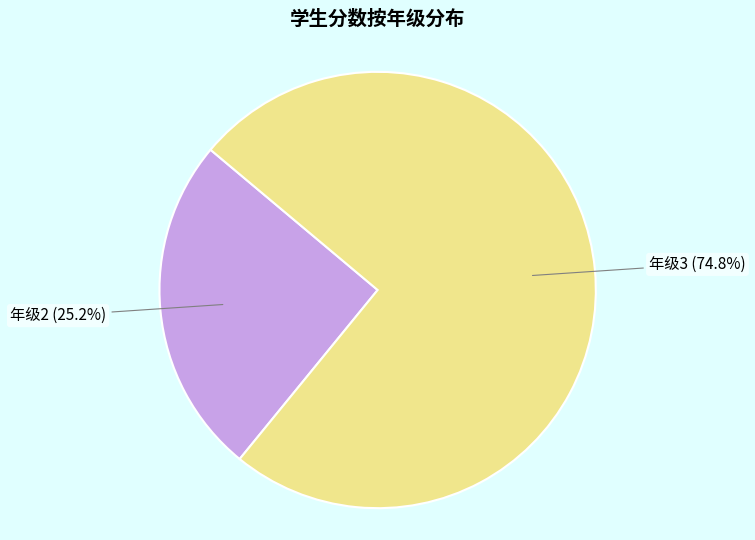

Which category has the biggest portion of the pie?

年级3